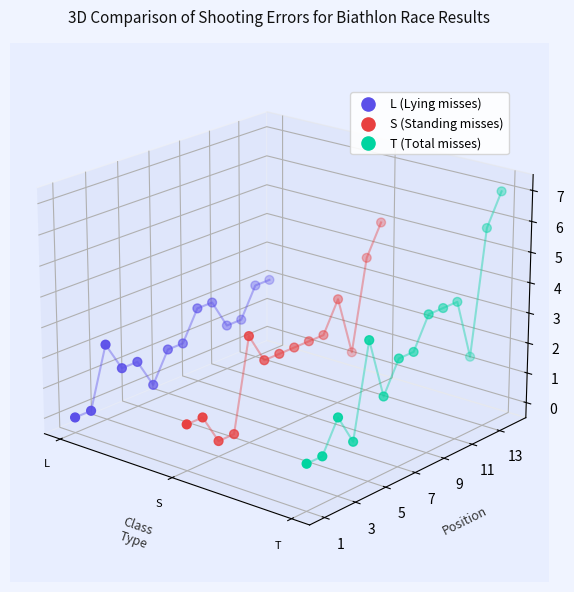

Which series contains the highest Y value?

T (Total misses)